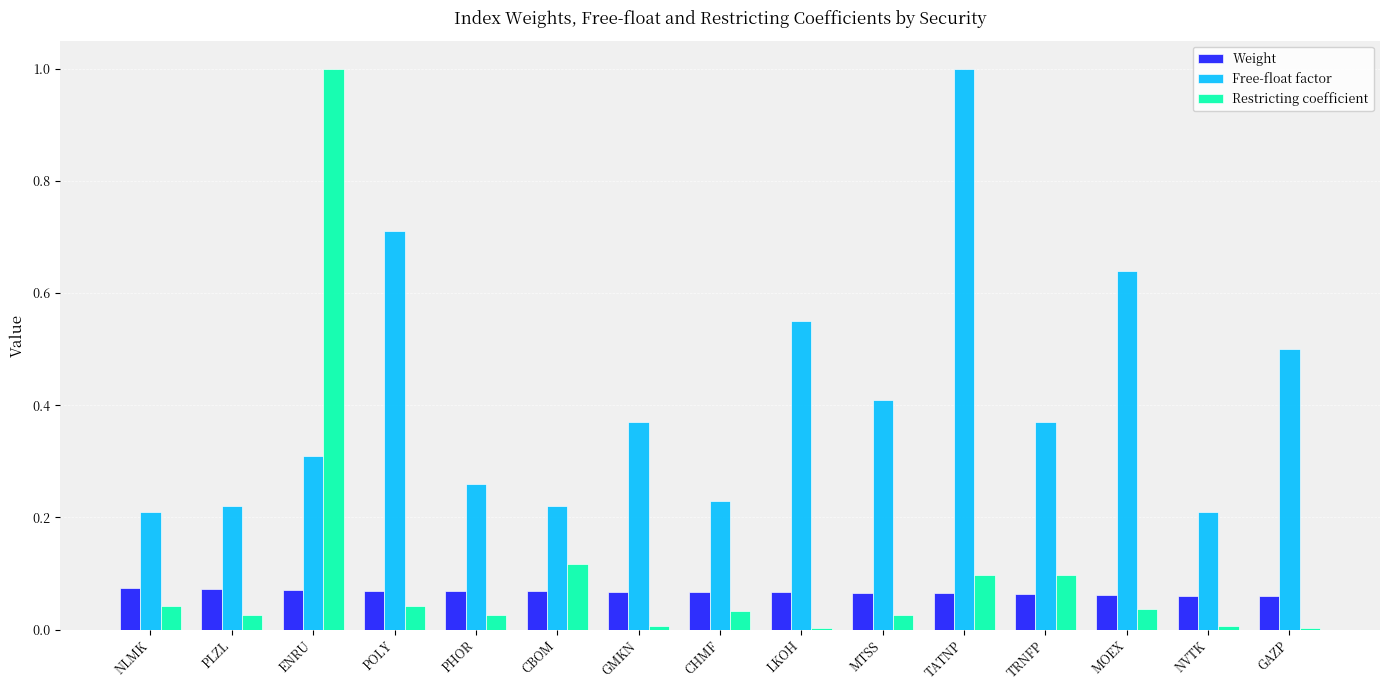

The Free-float factor series shows 0.3 at CHMF. True or false?

False